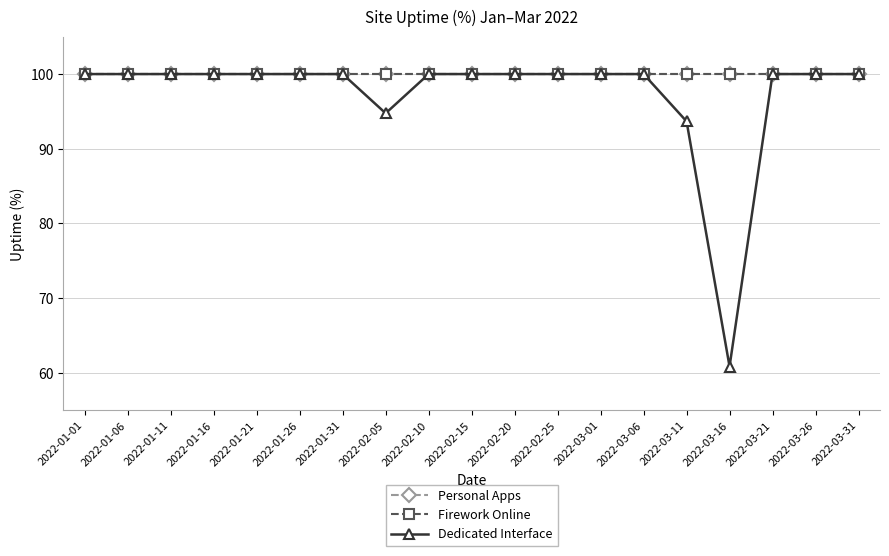

What position from the right is 2022-02-15?

10